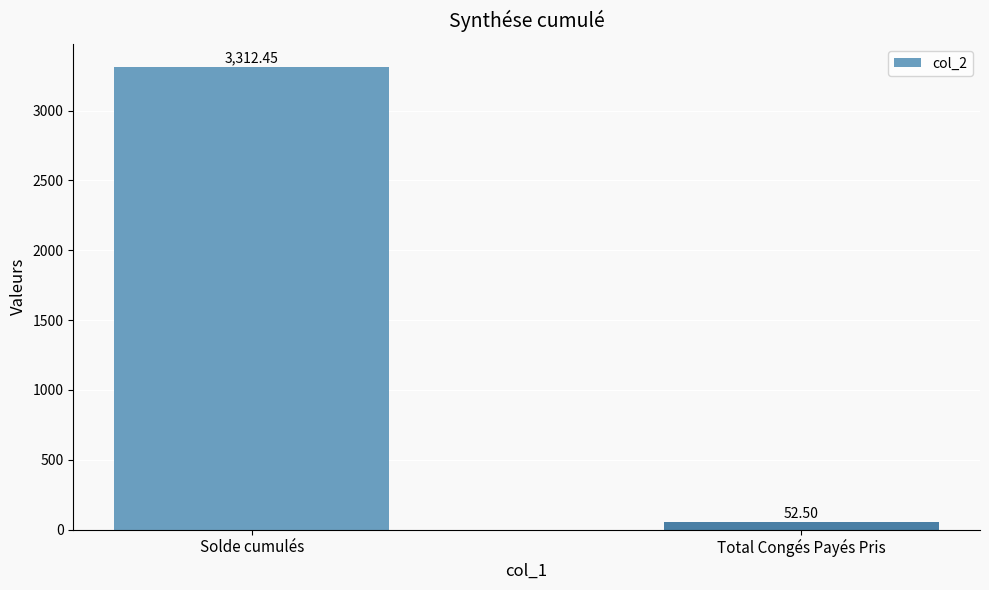

At which label does the data first exceed 3312?

Solde cumulés